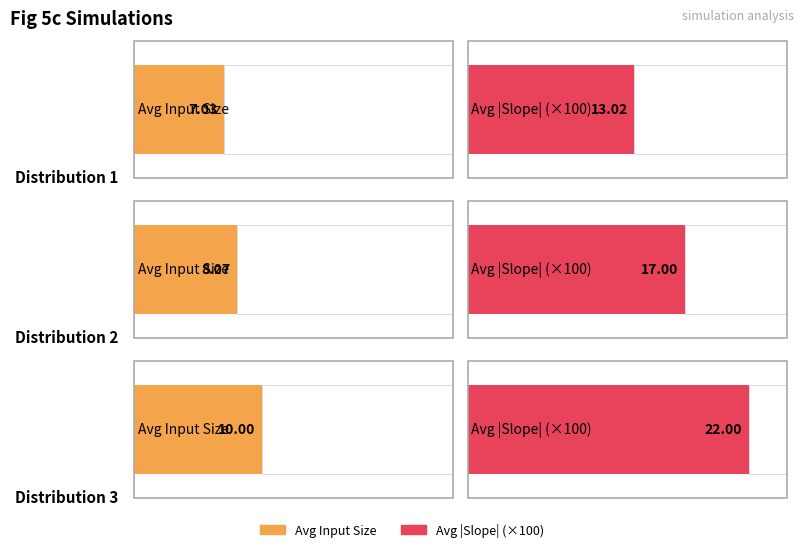

Does the chart contain stacked bars?

No